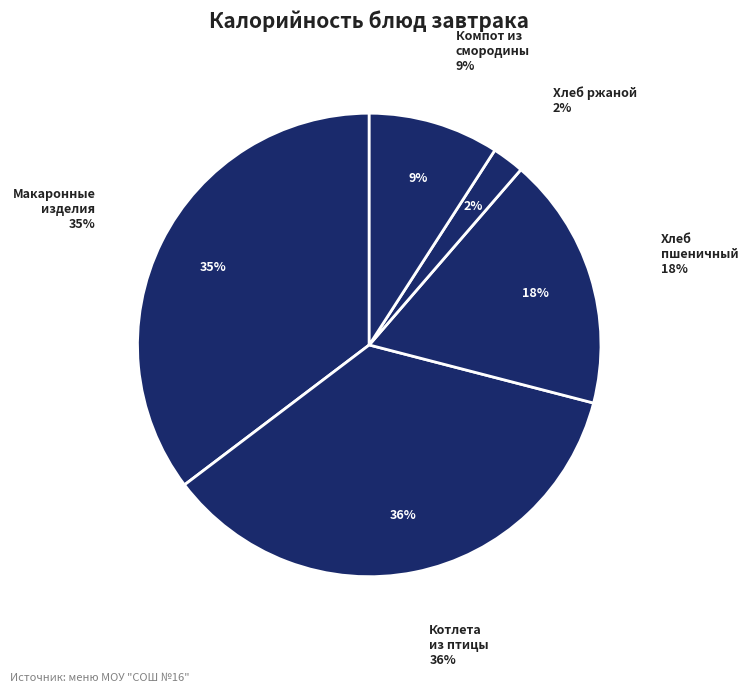

To the nearest percent, what is the average slice percentage?

20%